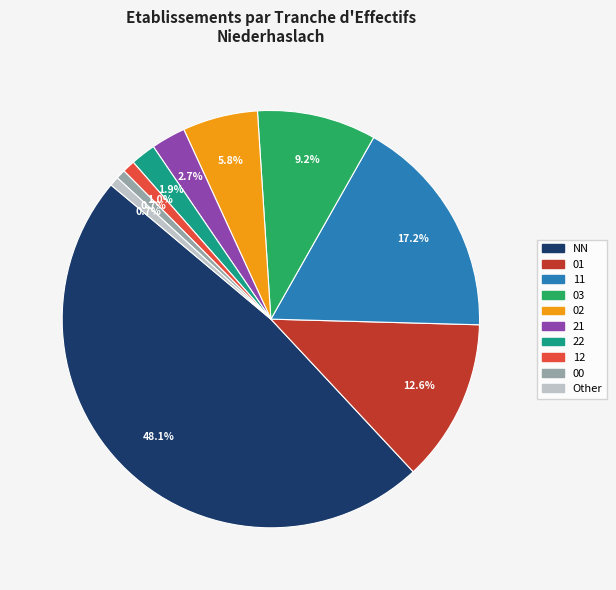

To the nearest percent, what is the average slice percentage?

10%